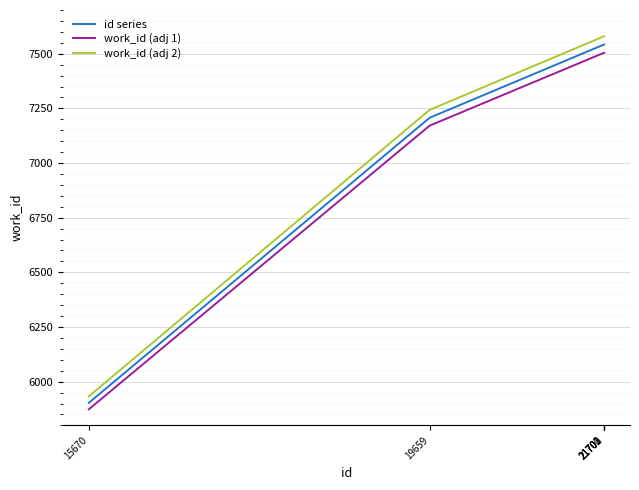

Rank the series at 21701 from highest to lowest value.

work_id (adj 2), id series, work_id (adj 1)